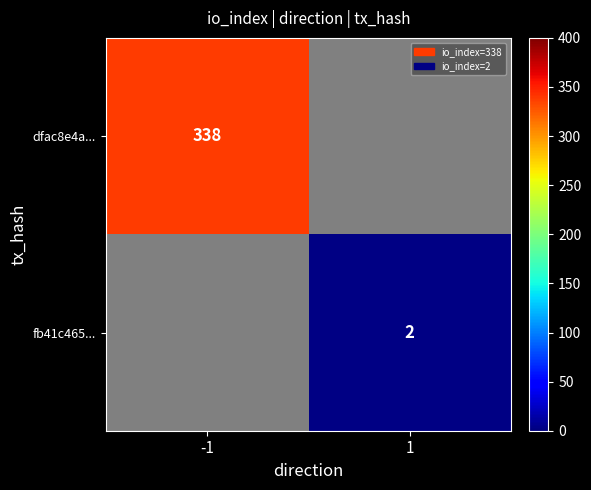

Is the value of dfac8e4a... at -1 greater than the value of fb41c465... at 1?

Yes